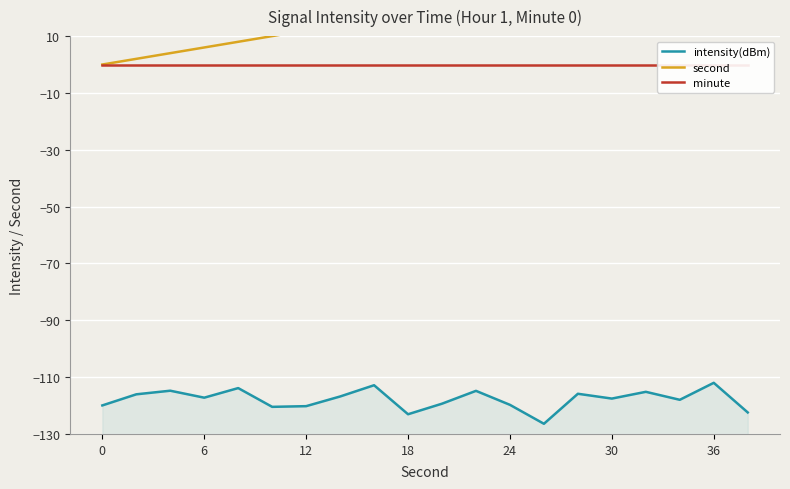

What is the minimum value shown in the chart?

-126.4